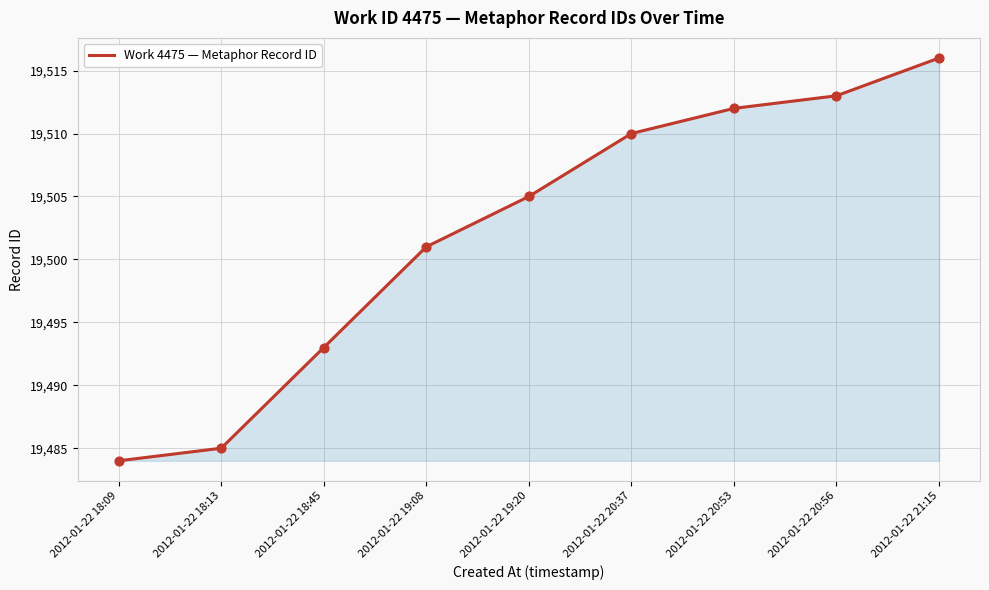

What is the ratio of the value at 2012-01-22 19:20 to the value at 2012-01-22 18:13?

1.0